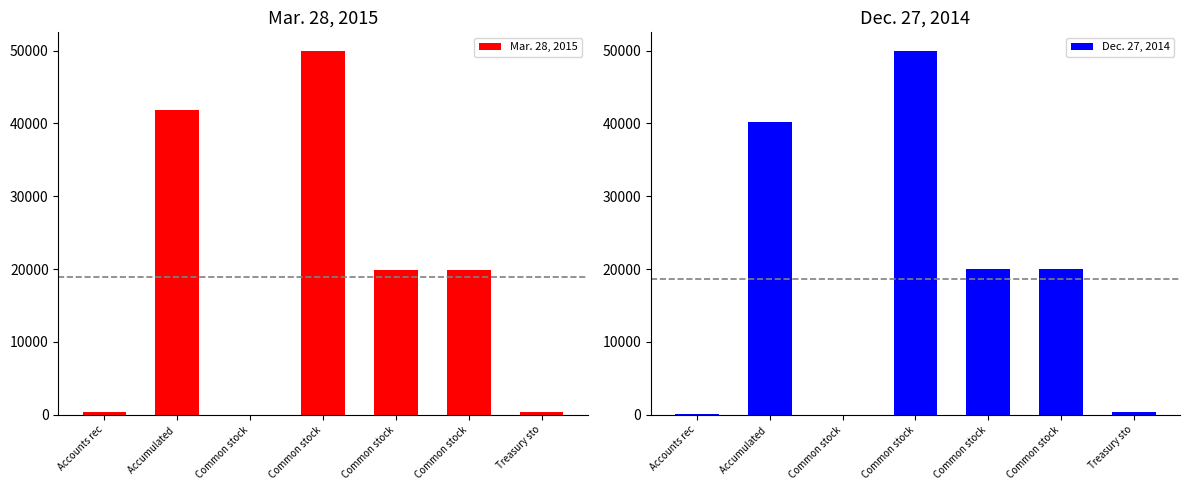

What are all the series names shown in the legend?

Mar. 28, 2015, Dec. 27, 2014